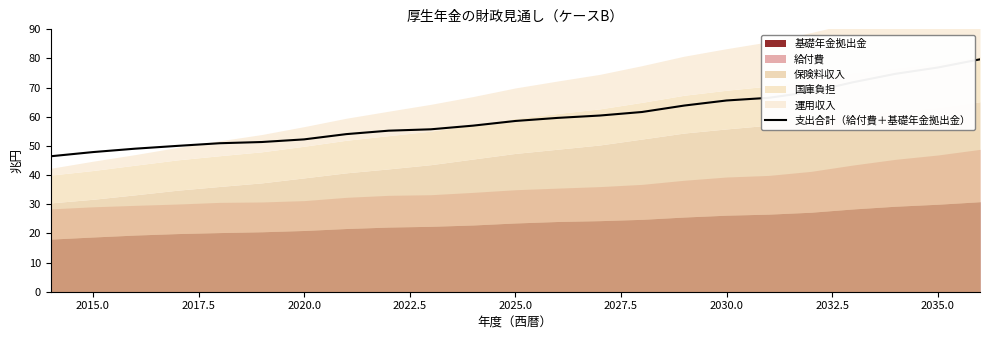

What is the minimum value for 支出合計（給付費＋基礎年金拠出金）?

46.5